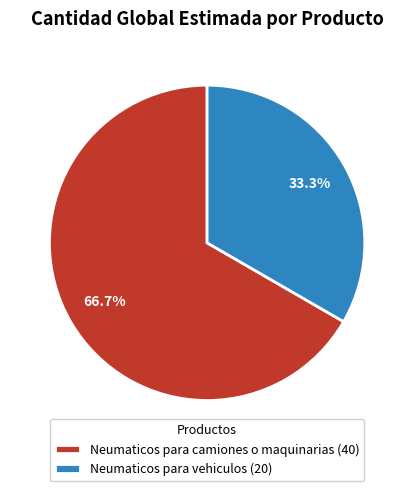

Rank the categories by value from highest to lowest.

Neumaticos para camiones o maquinarias, Neumaticos para vehiculos